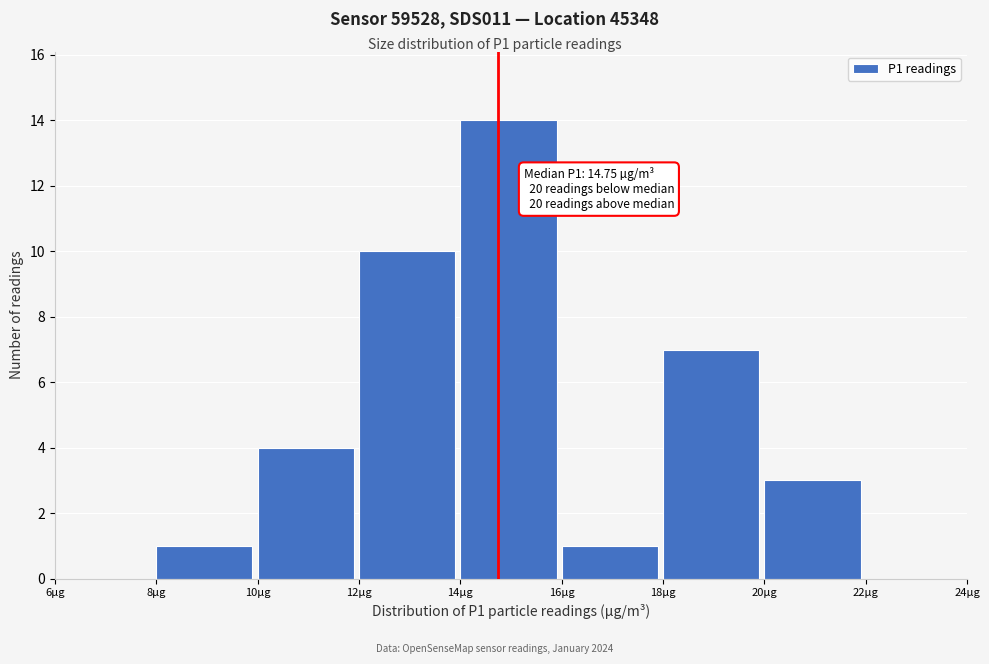

Over which range of the x-axis is the bar tallest?

14 to 16